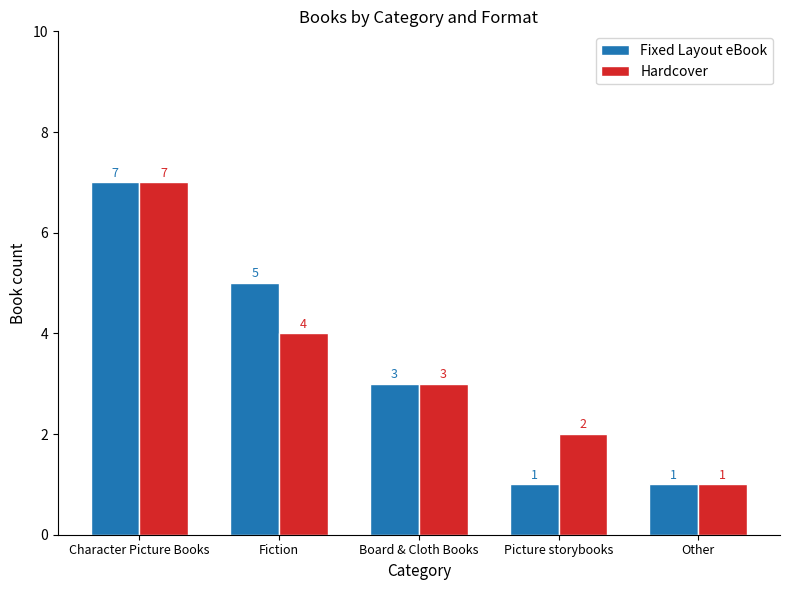

At Fiction, list the series in order from smallest to largest.

Hardcover, Fixed Layout eBook